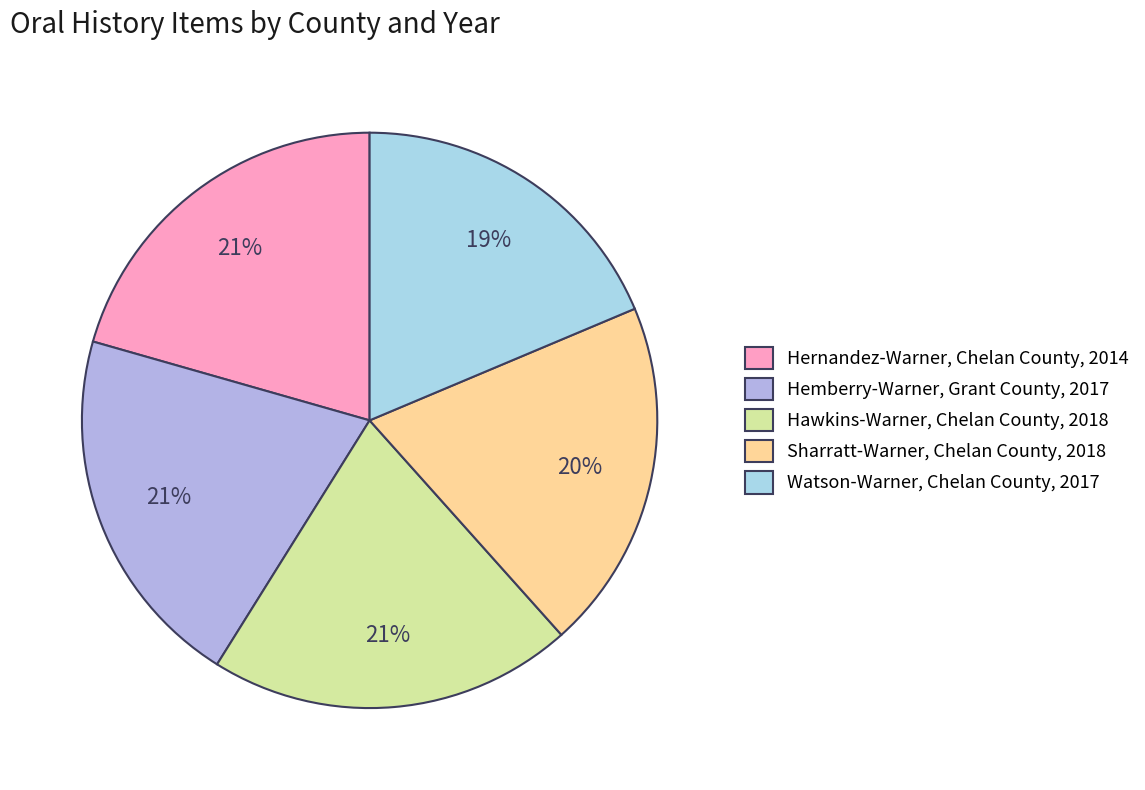

The Hawkins-Warner, Chelan County, 2018 slice represents 21% of the pie. True or false?

True